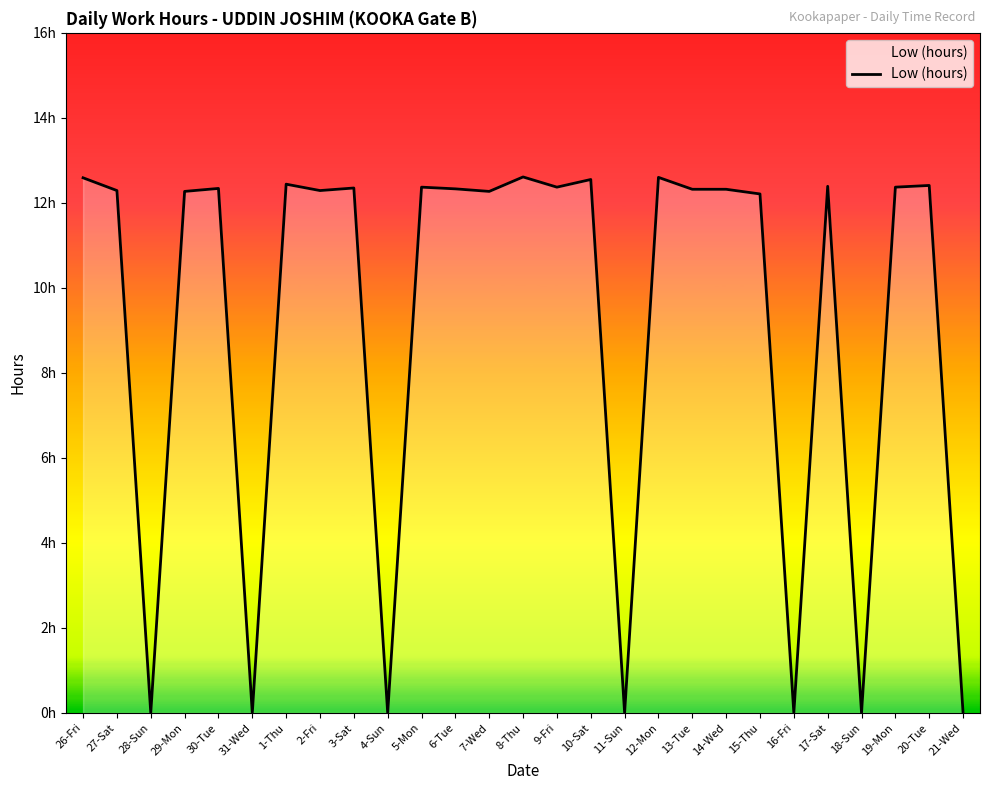

Does the chart display data point markers on the line(s)?

No